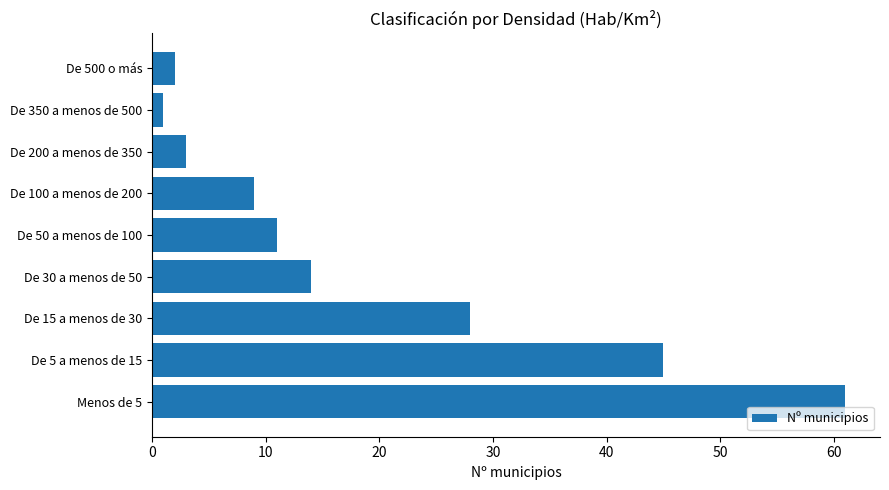

Reading bottom to top, list all the values displayed in this chart.

61	45	28	14	11	9	3	1	2